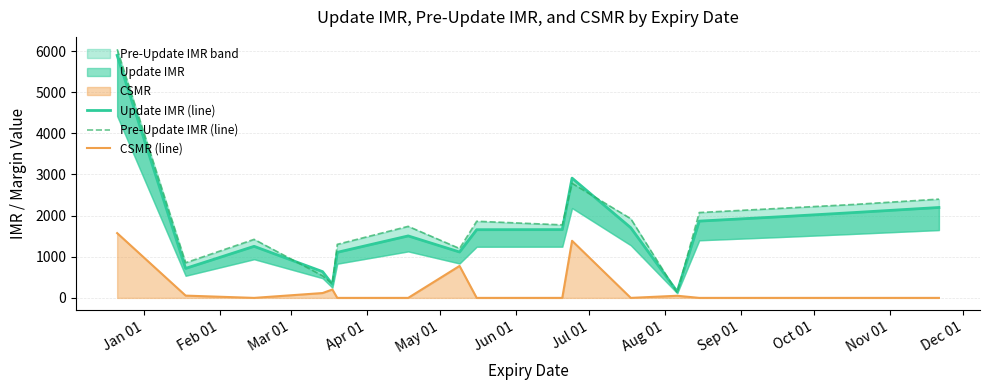

How many interior local peaks does the Update IMR (line) series have?

3